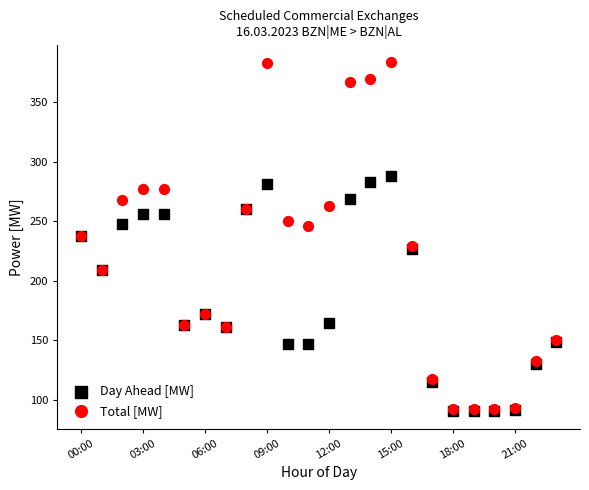

Which series contains the highest Y value?

Total [MW]